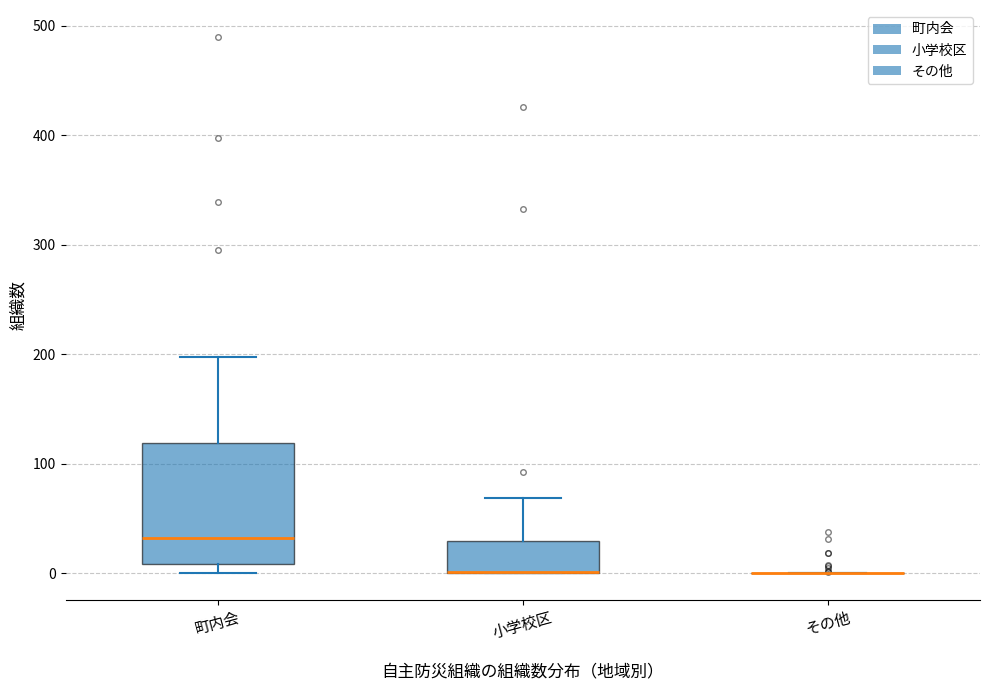

Comparing the boxes themselves (not the whiskers), which one is the tallest?

町内会